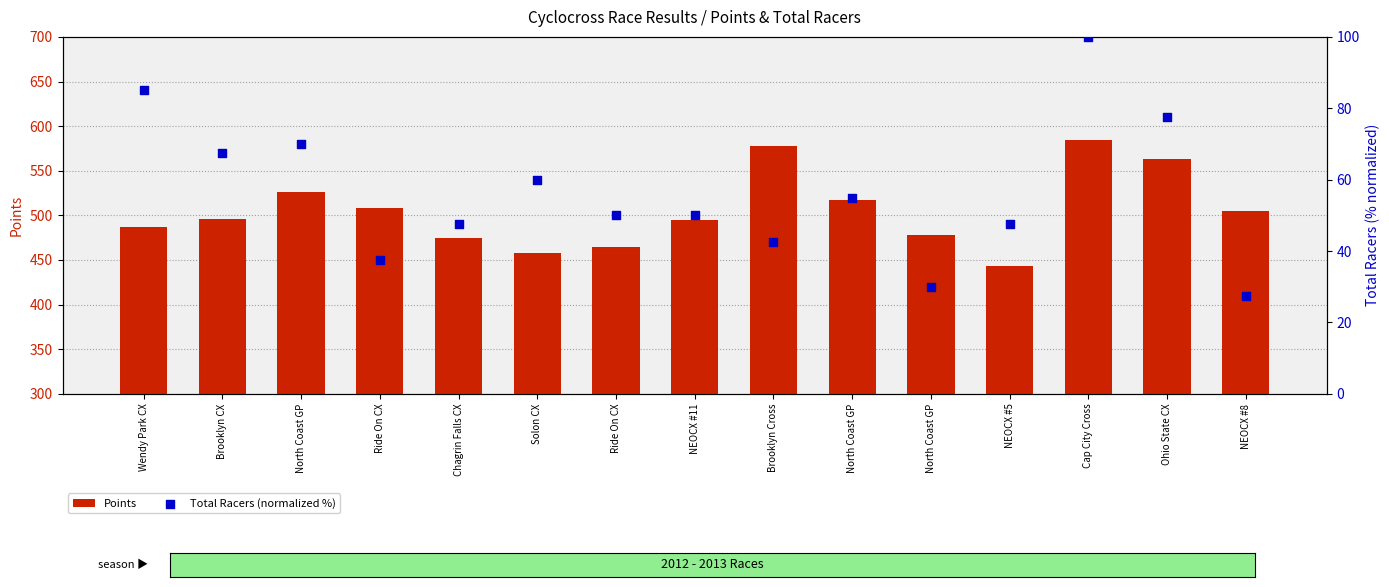

Which series has the largest total across all categories?

Points